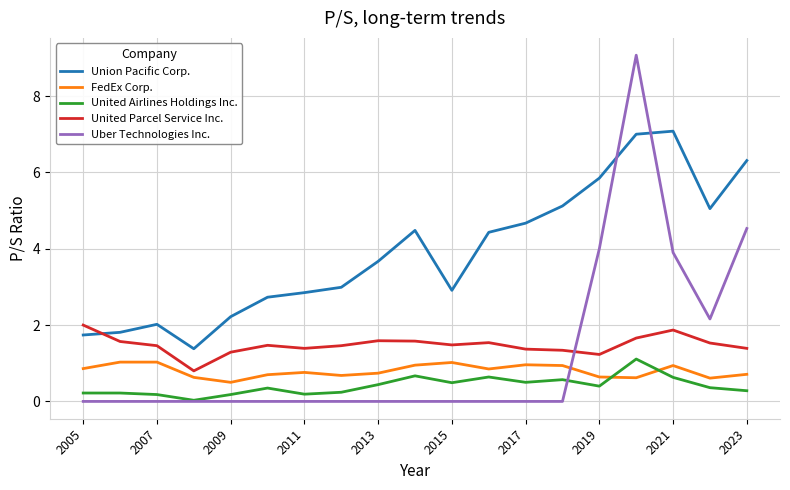

What is the greatest value displayed?

9.1